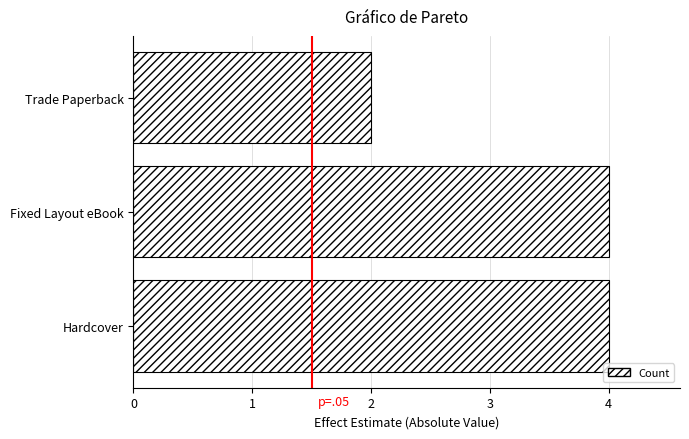

Are the bars horizontal?

Yes